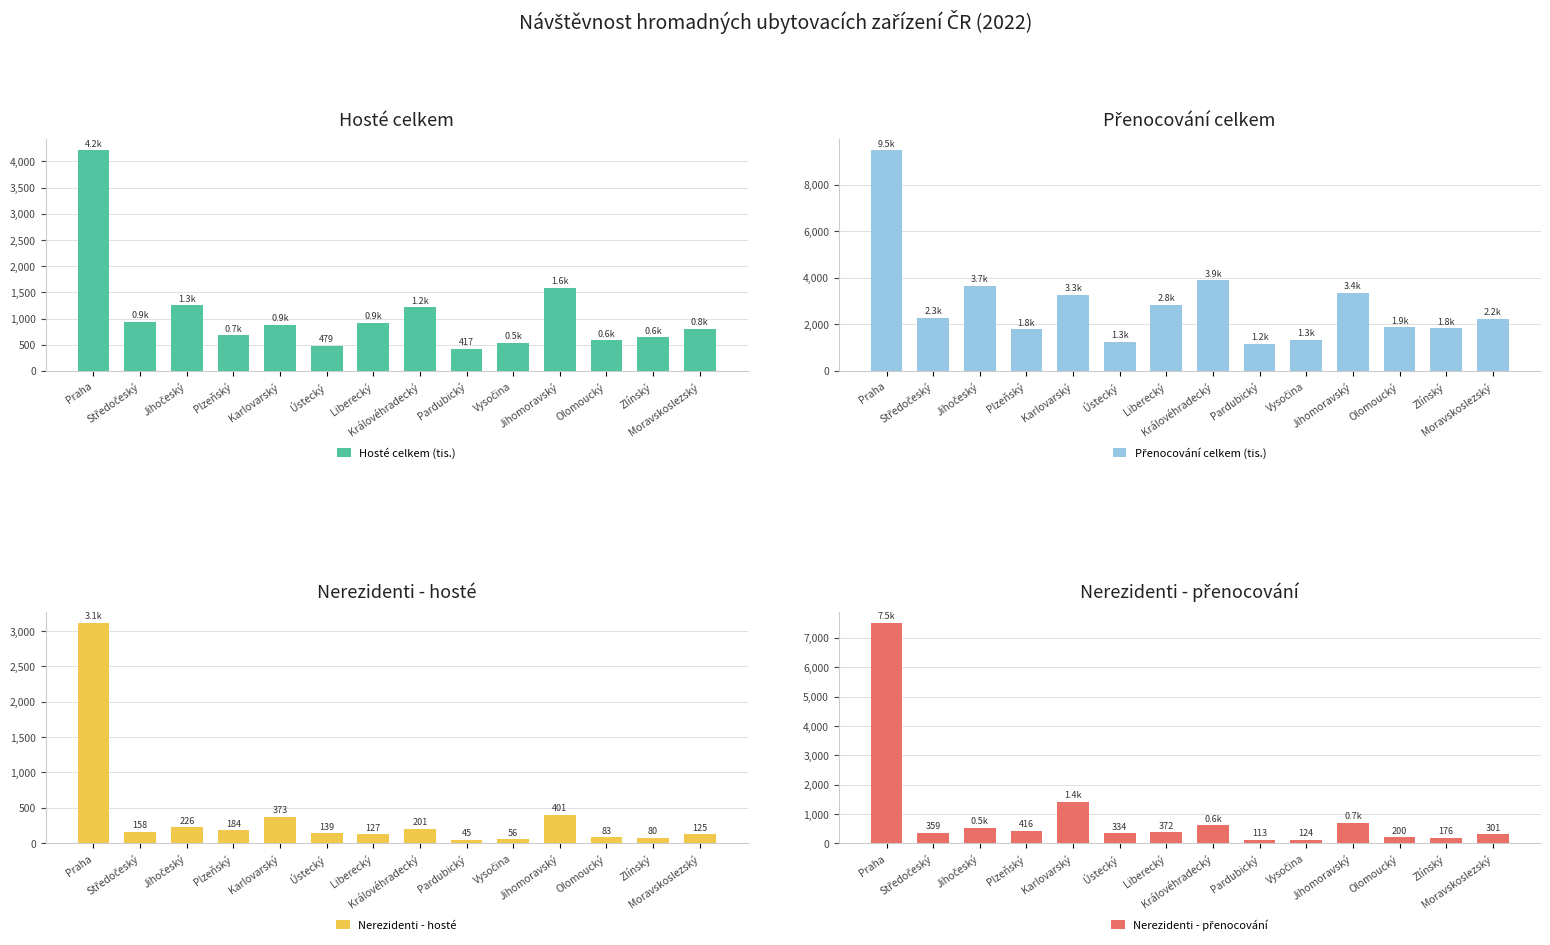

What position from the left is Středočeský?

2